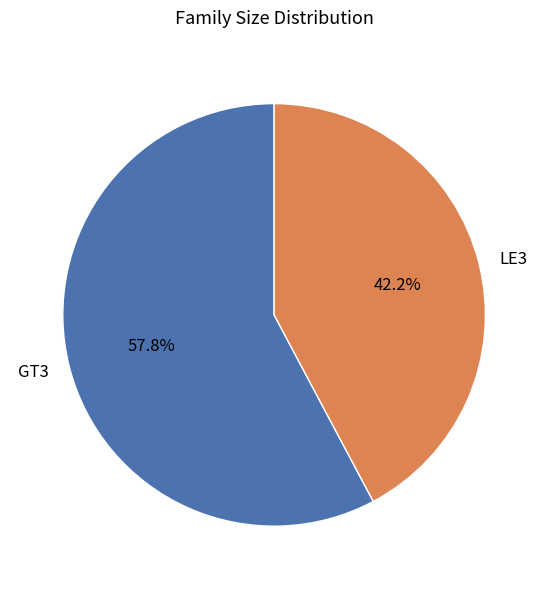

Does LE3 account for over 50% of the chart?

No